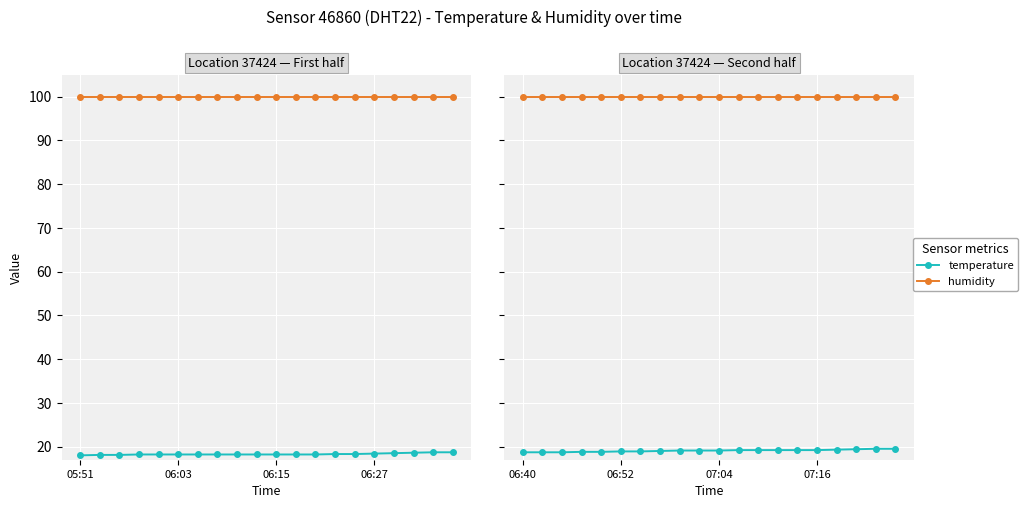

Which category has the highest value across all series?

06:40